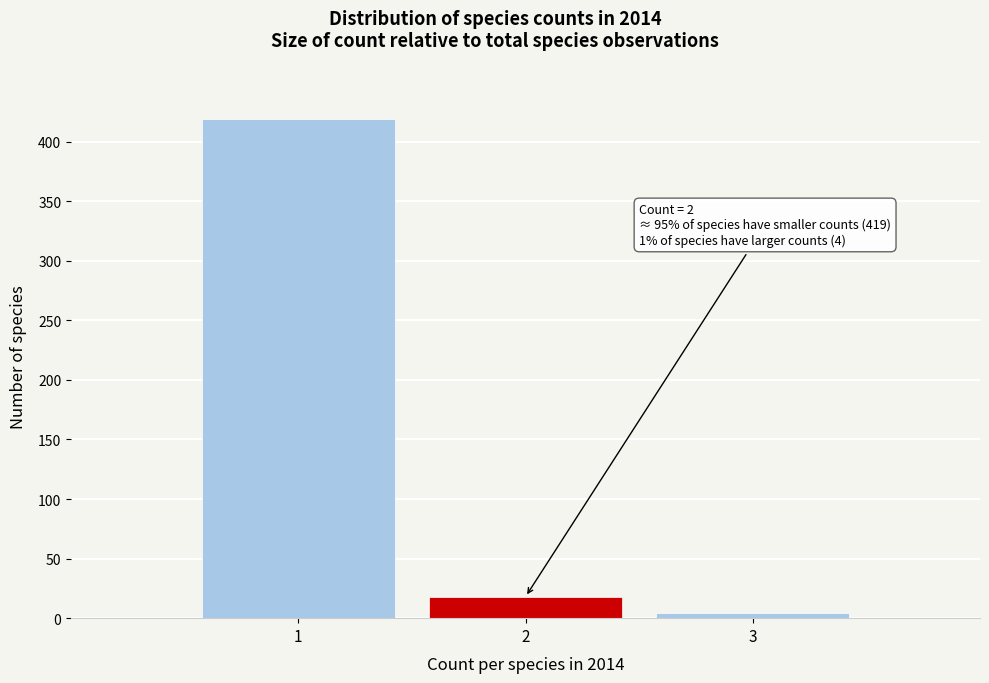

Over which range of the x-axis is the bar tallest?

0.5 to 1.5